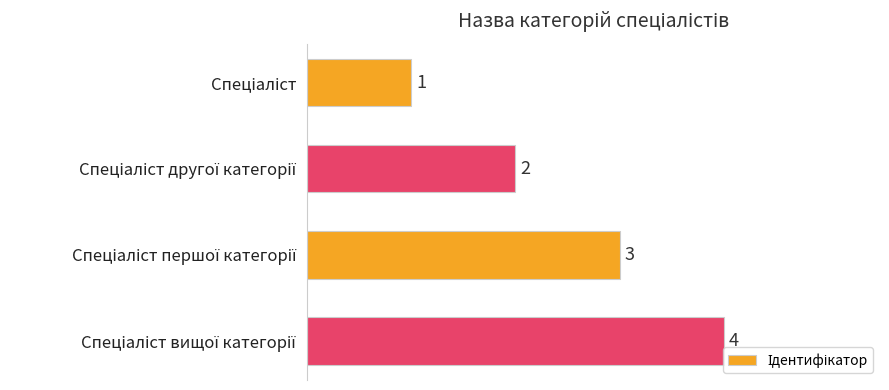

Are the bars horizontal?

Yes